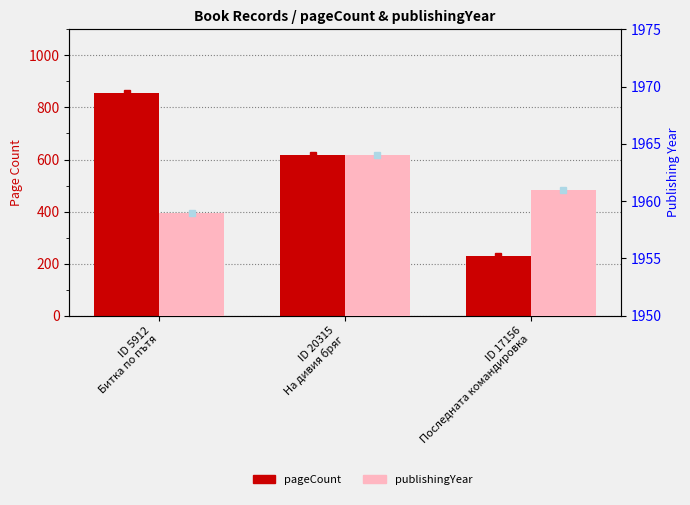

What is the minimum value shown in the chart?

228